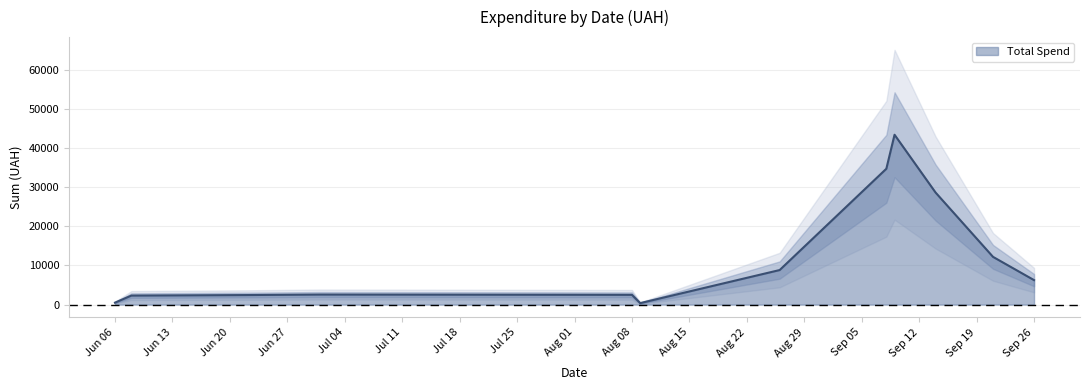

The chart shows a value of 664.4 at 27. True or false?

False